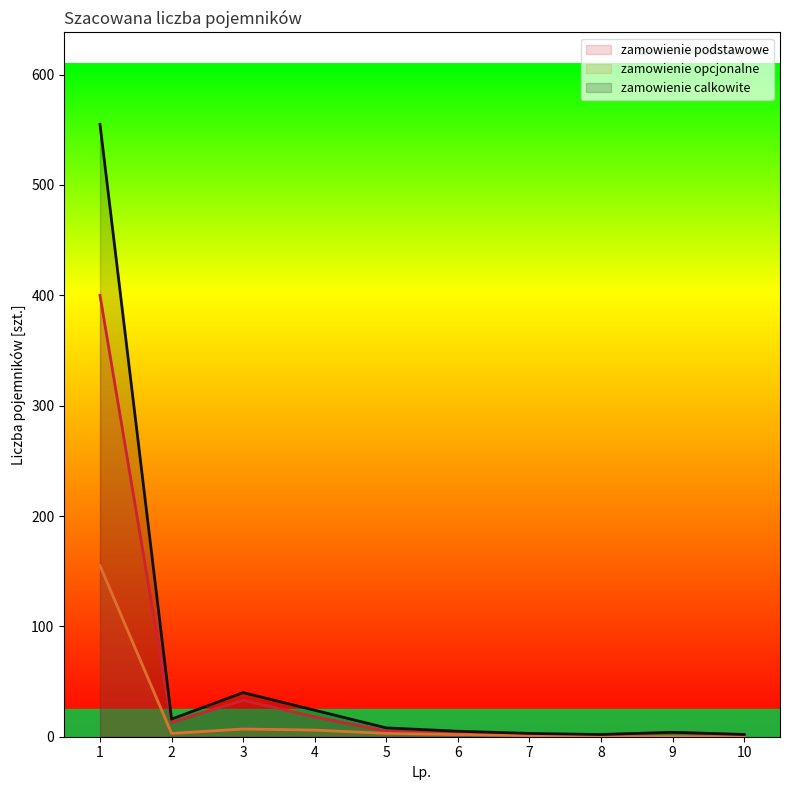

The zamowienie podstawowe series shows 6 at 9. True or false?

False